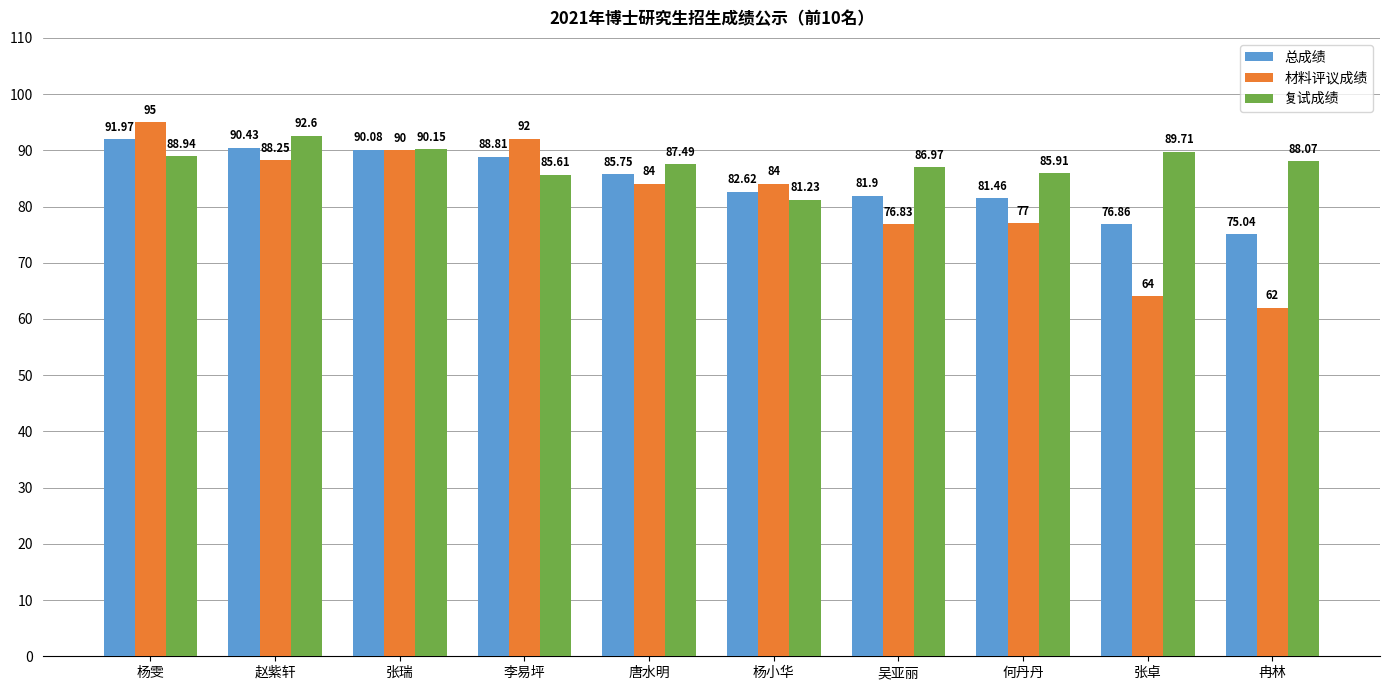

Which series has the widest spread of values?

材料评议成绩